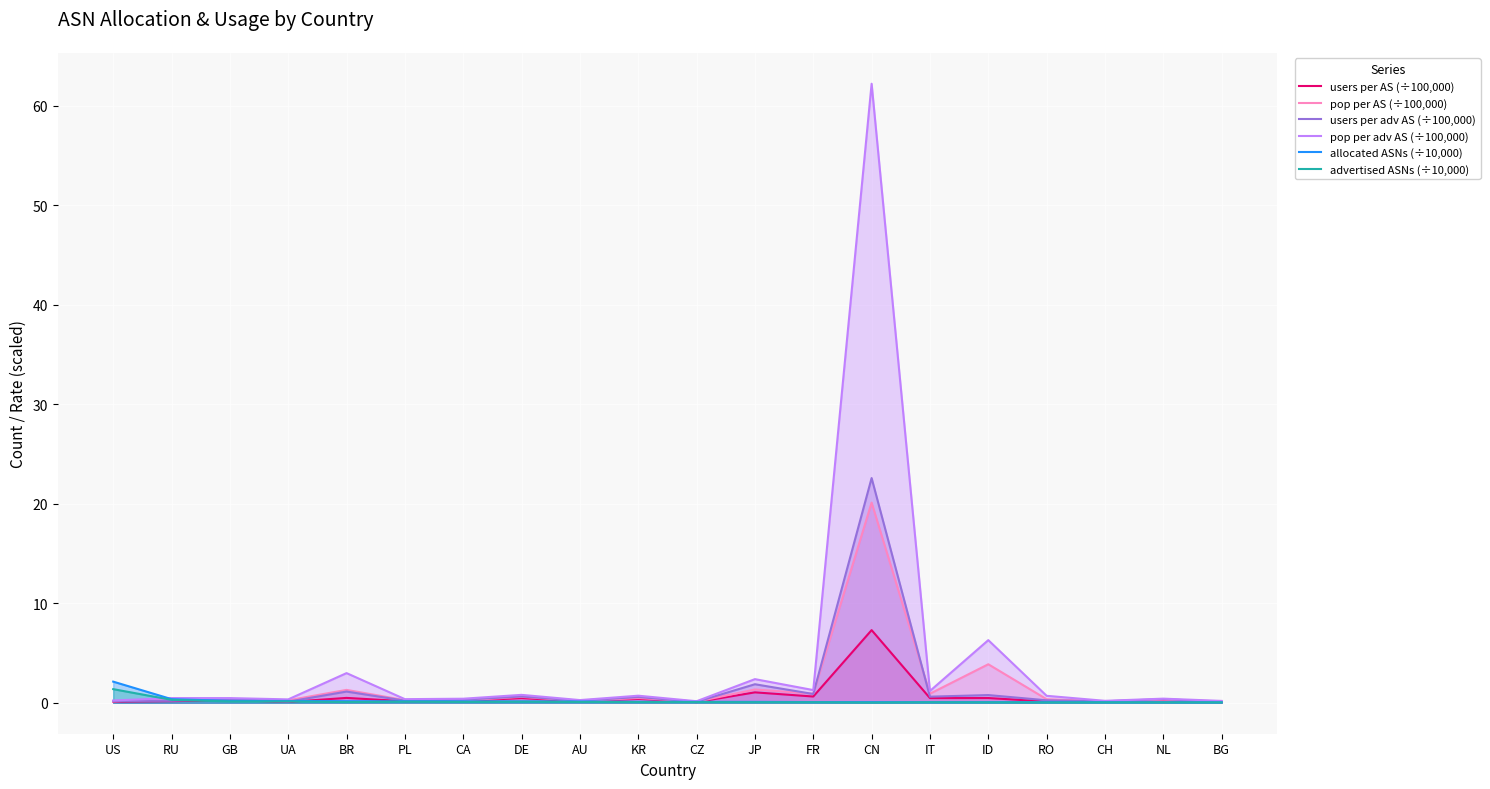

Between GB and DE, which series saw the biggest shift?

pop per adv AS (÷100,000)